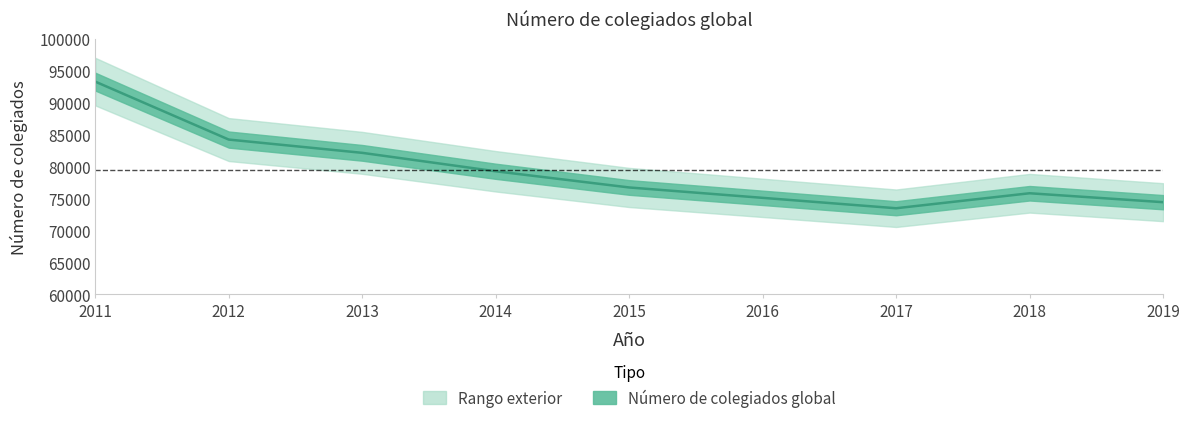

How many data points does each series have?

9